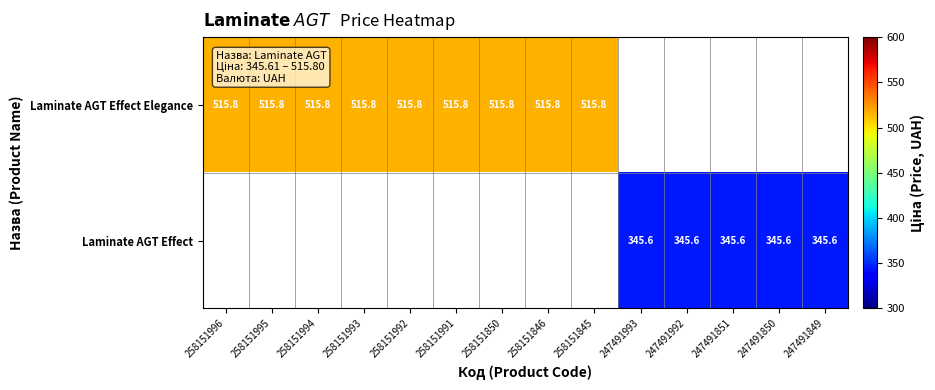

Is the value of Laminate AGT Effect Elegance at 258151994 greater than the value of Laminate AGT Effect at 247491849?

Yes